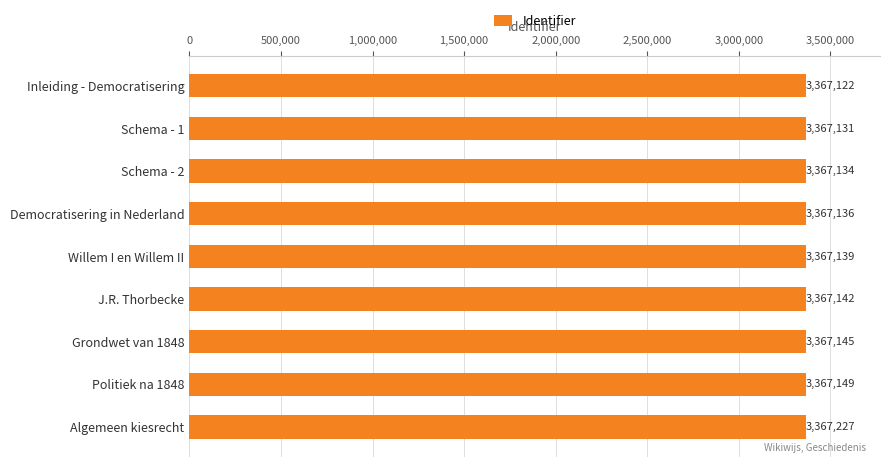

Reading top to bottom, what are all the values shown in this chart?

Inleiding - Democratisering=3367122	Schema - 1=3367131	Schema - 2=3367134	Democratisering in Nederland=3367136	Willem I en Willem II=3367139	J.R. Thorbecke=3367142	Grondwet van 1848=3367145	Politiek na 1848=3367149	Algemeen kiesrecht=3367227